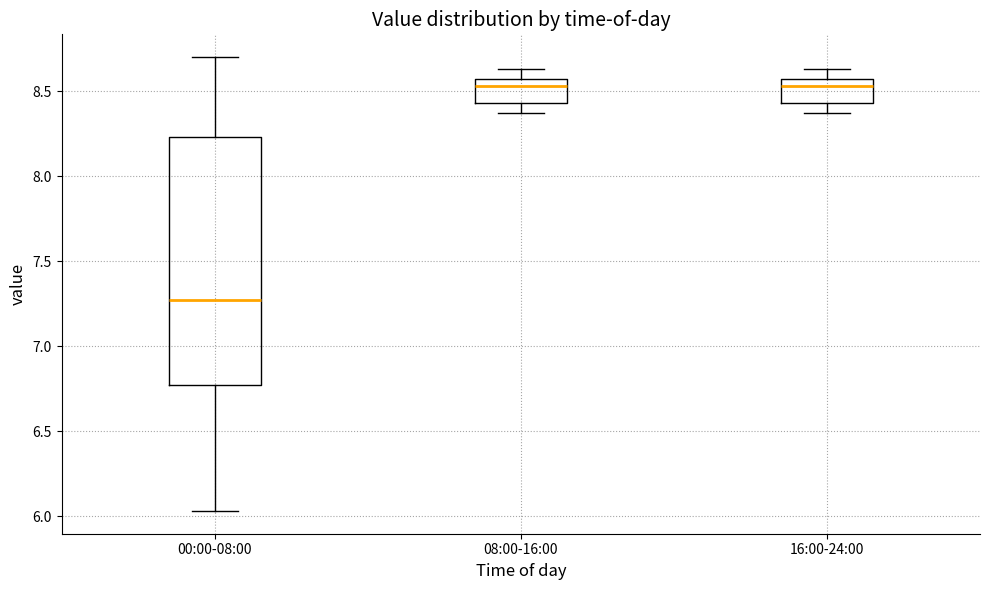

Which box is the tallest, from its lower edge to its upper edge?

00:00-08:00